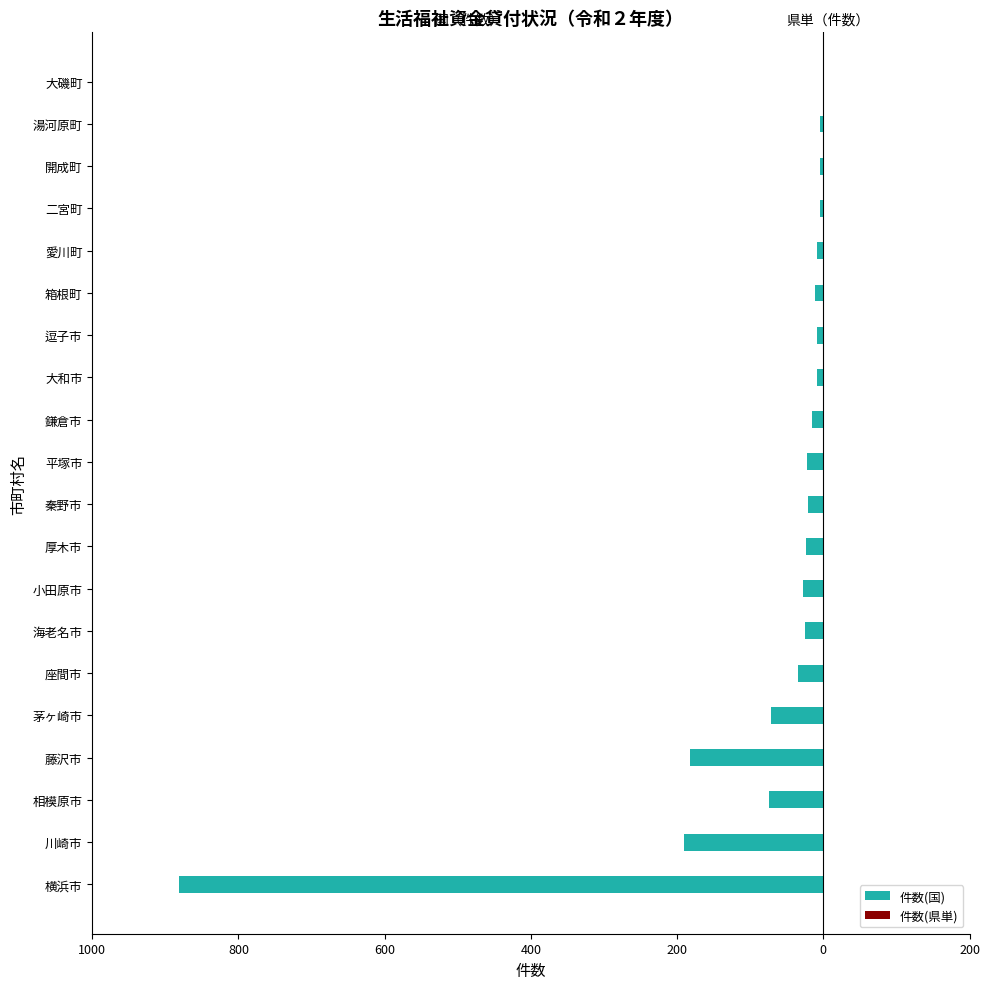

How many data points does each series have?

20